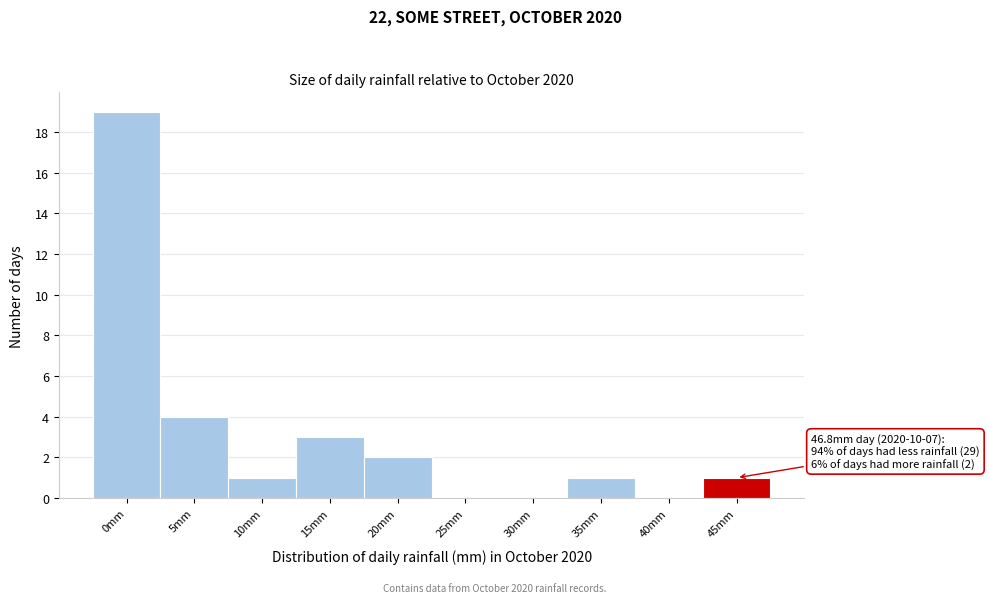

Reading right to left, what are all the values shown in this chart?

45mm=1	40mm=0	35mm=1	30mm=0	25mm=0	20mm=2	15mm=3	10mm=1	5mm=4	0mm=19